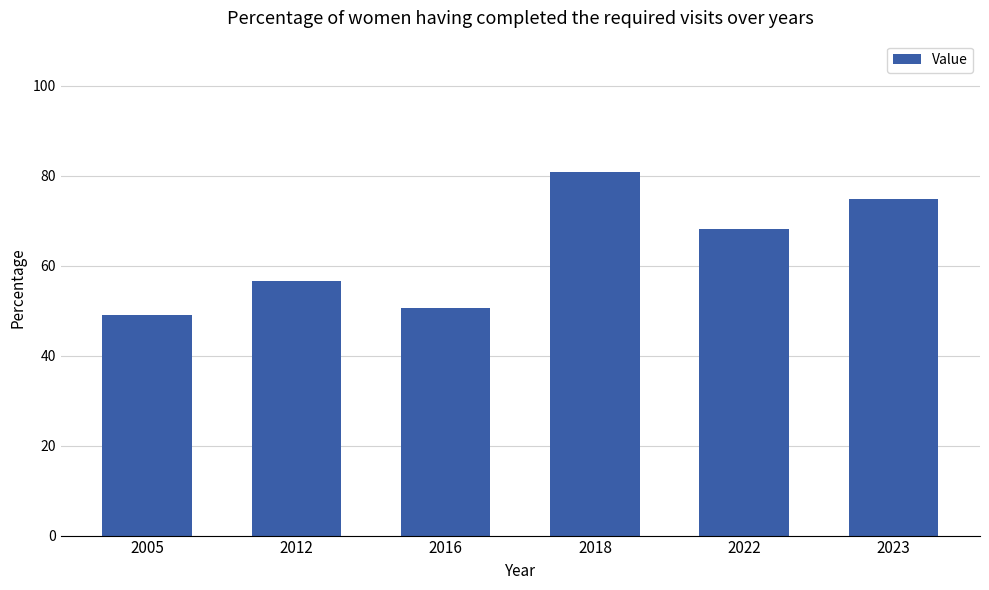

What is the difference between the second highest and minimum values?

25.7